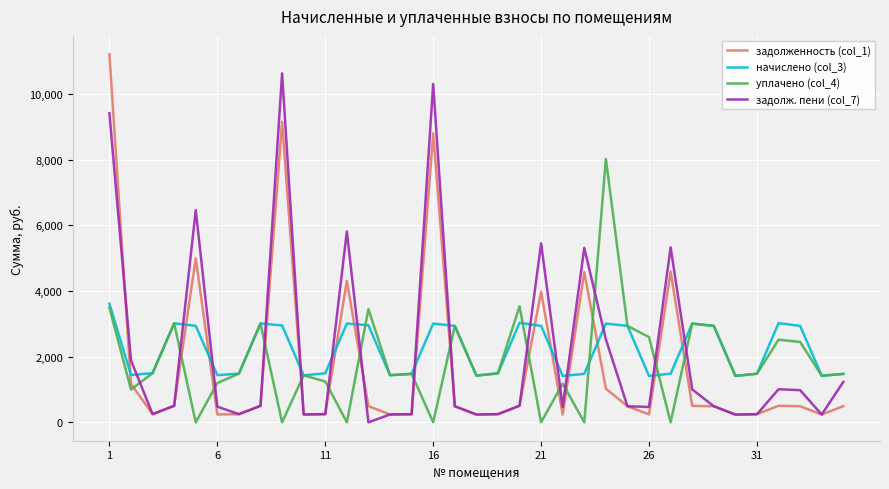

What is the maximum value shown in the chart?

11213.4